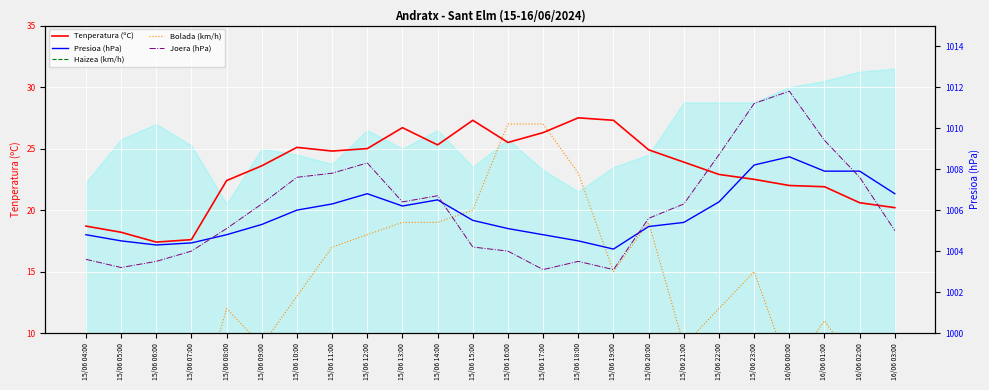

Read the Tenperatura (ºC) value at 15/06 14:00.

25.3